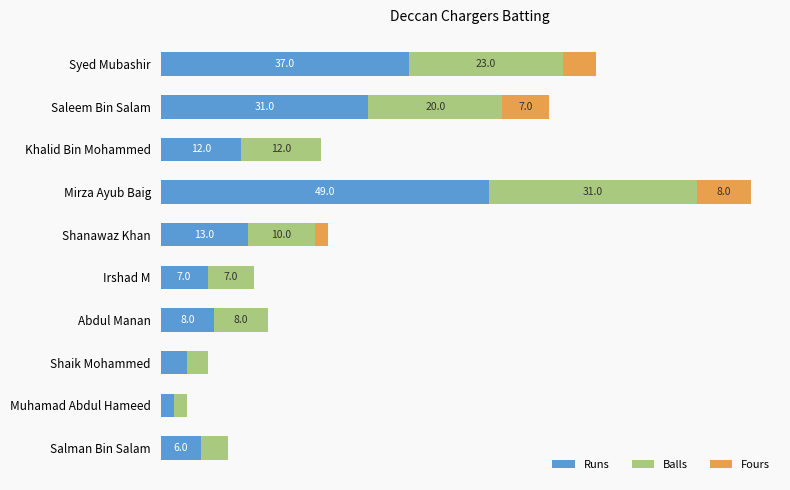

At which label does Runs reach its peak?

Mirza Ayub Baig